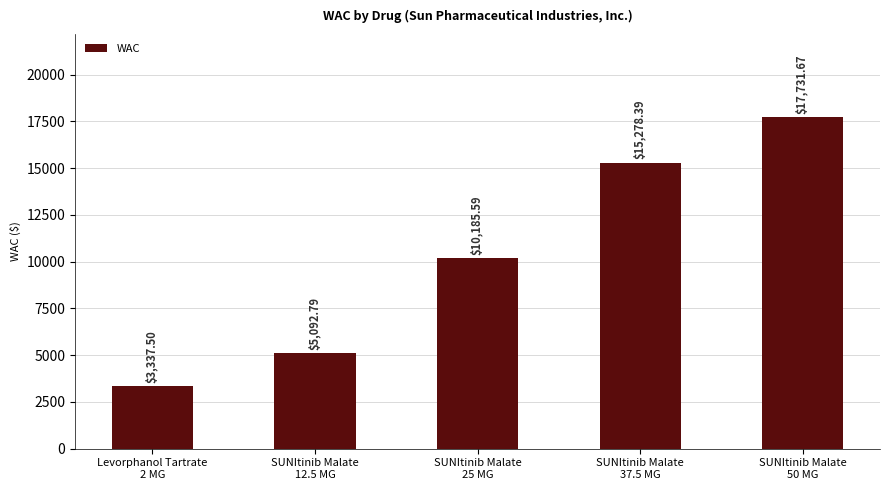

What is the label of the 1st bar from the left?

Levorphanol Tartrate
2 MG